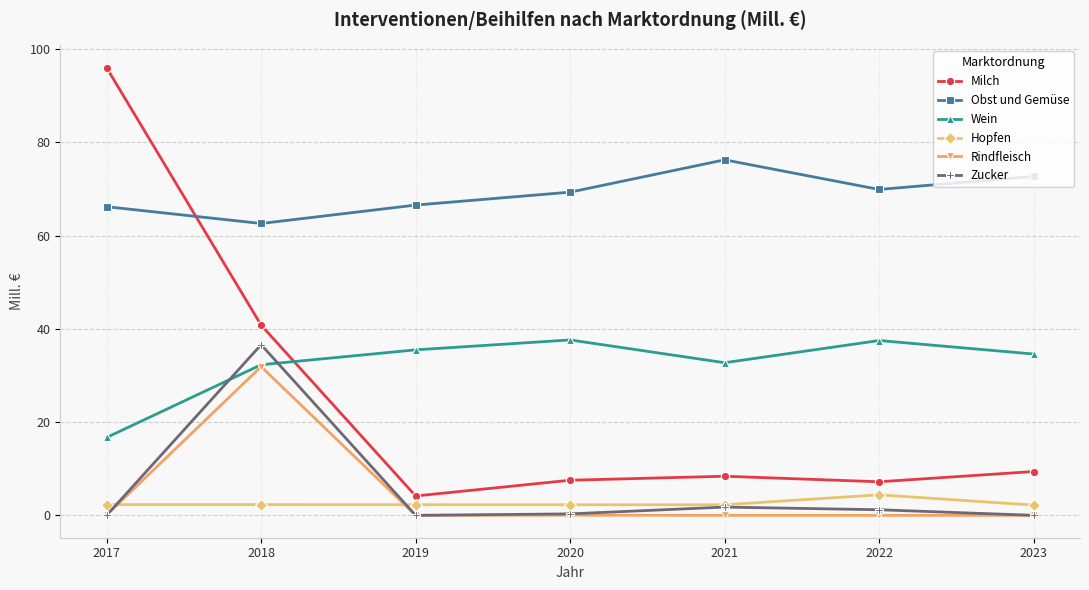

What is the spread (max minus min) of values at 2022?

69.9